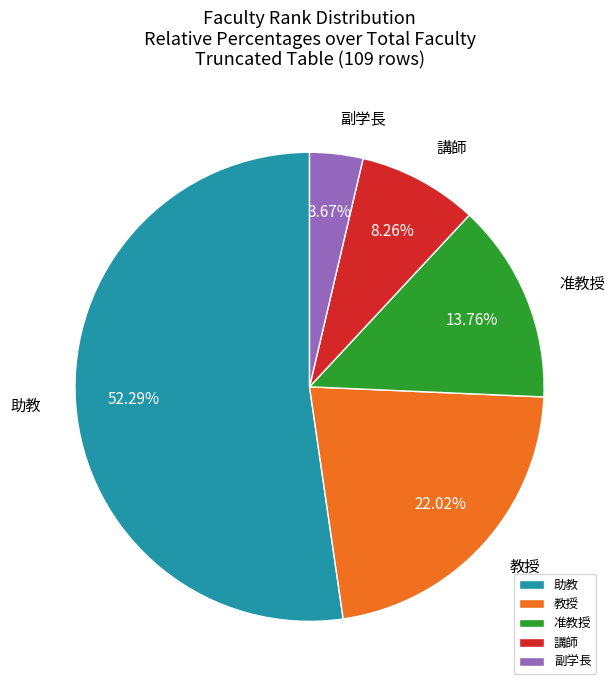

Is it true that 教授 is 22% of the pie?

True